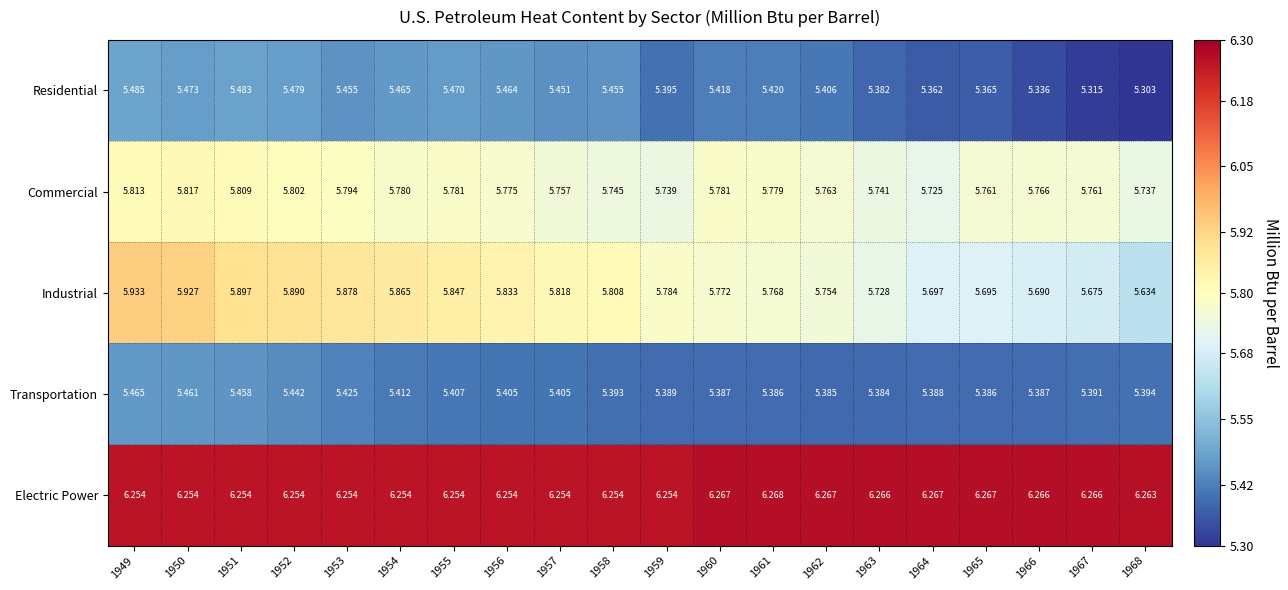

Rank the series by their maximum value, from highest to lowest.

Electric Power, Industrial, Commercial, Residential, Transportation